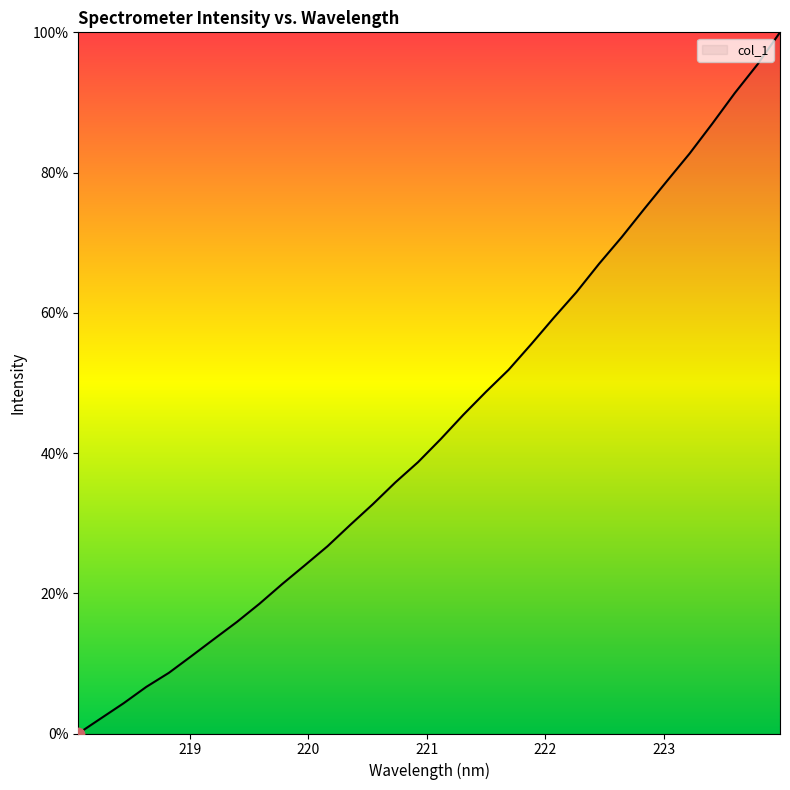

What is the difference between the maximum and minimum values?

100.0